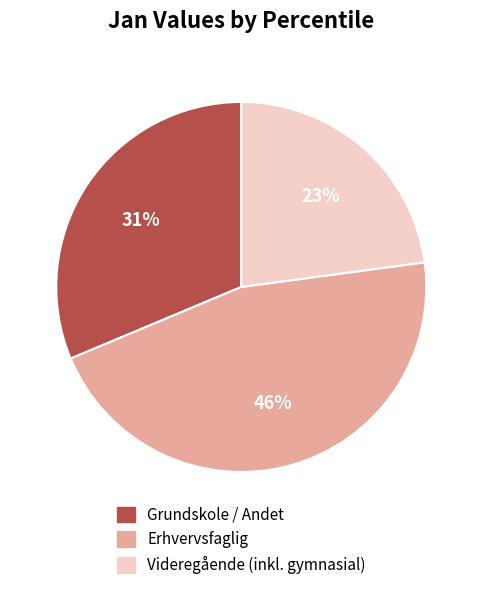

How many segments does this pie chart have?

3